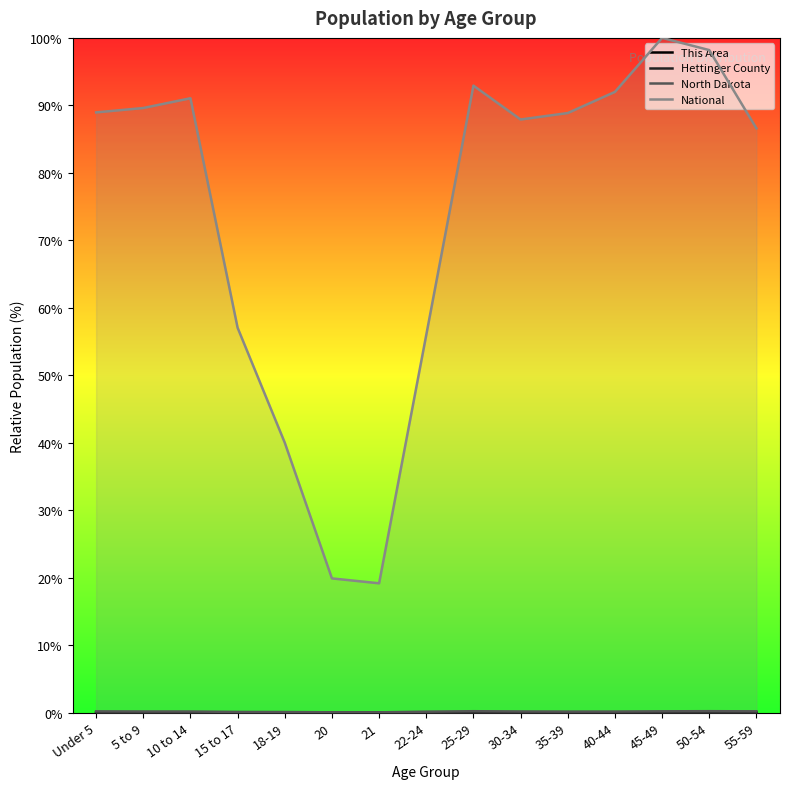

How many interior local valleys does the North Dakota series have?

2